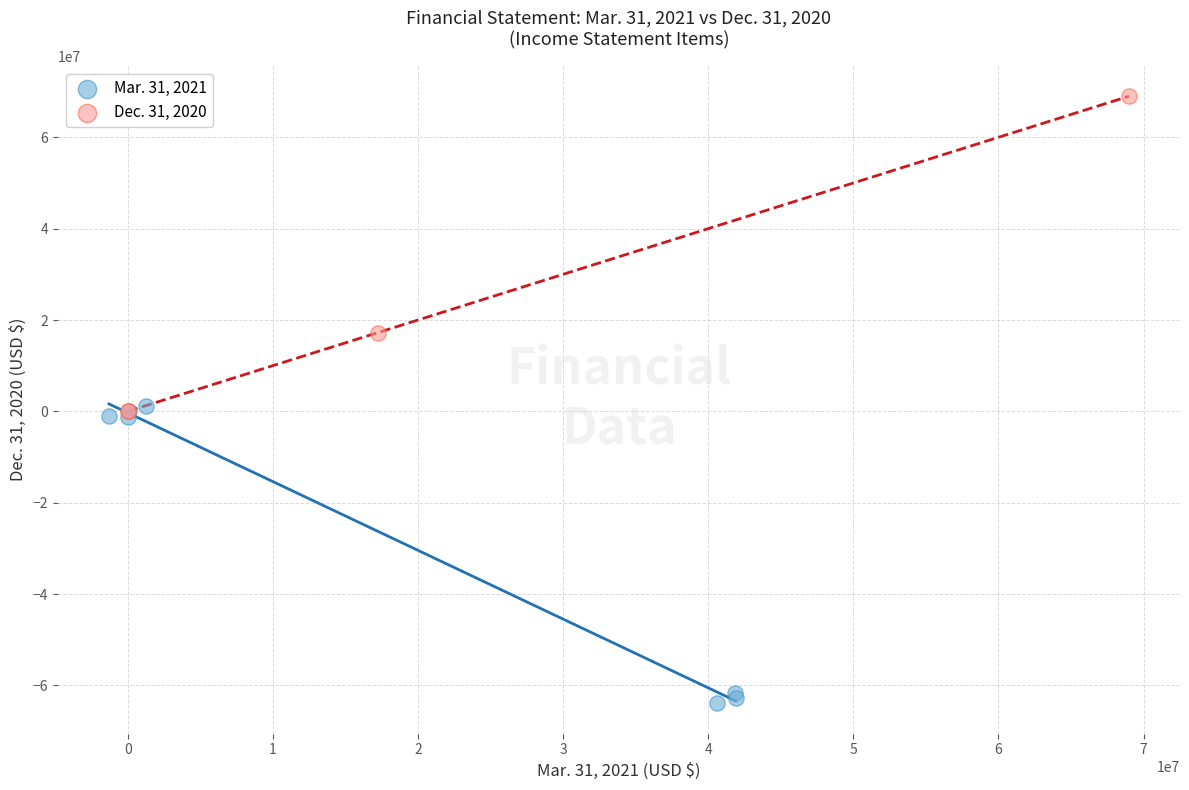

Which series contains the lowest Y value?

Mar. 31, 2021